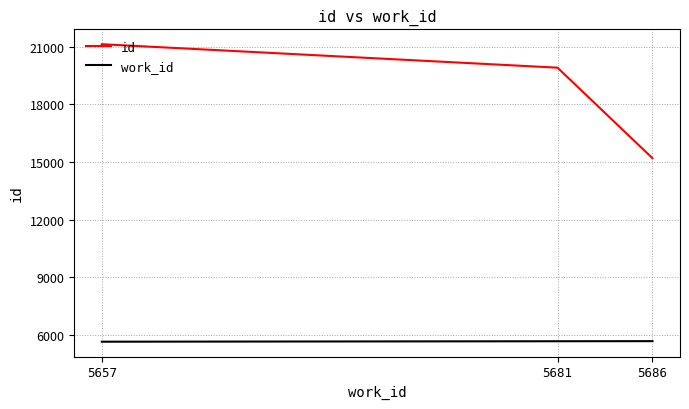

How many work_id values are between 5657 and 5686?

3